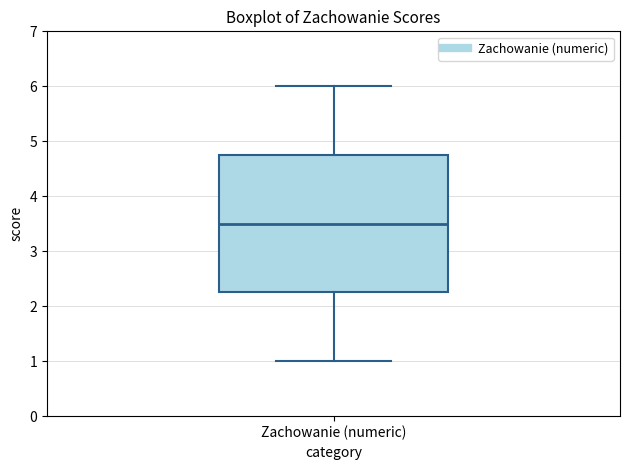

Read this box plot against the y-axis: the position of the median line, the range covered by the box, and the ends of both whiskers. The values are not printed on the chart, so give them approximately, as read against the axis.

median 3.5, box 2.3 to 4.8, whiskers 1.0 to 6.0